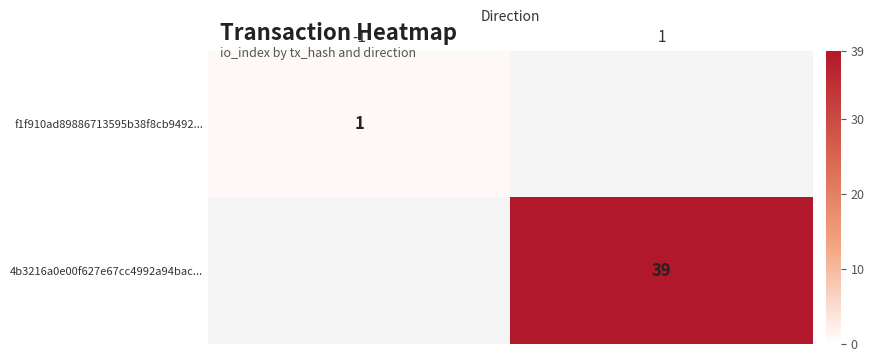

The value of f1f910ad89886713595b38f8cb9492... at -1 is 1. True or false?

True